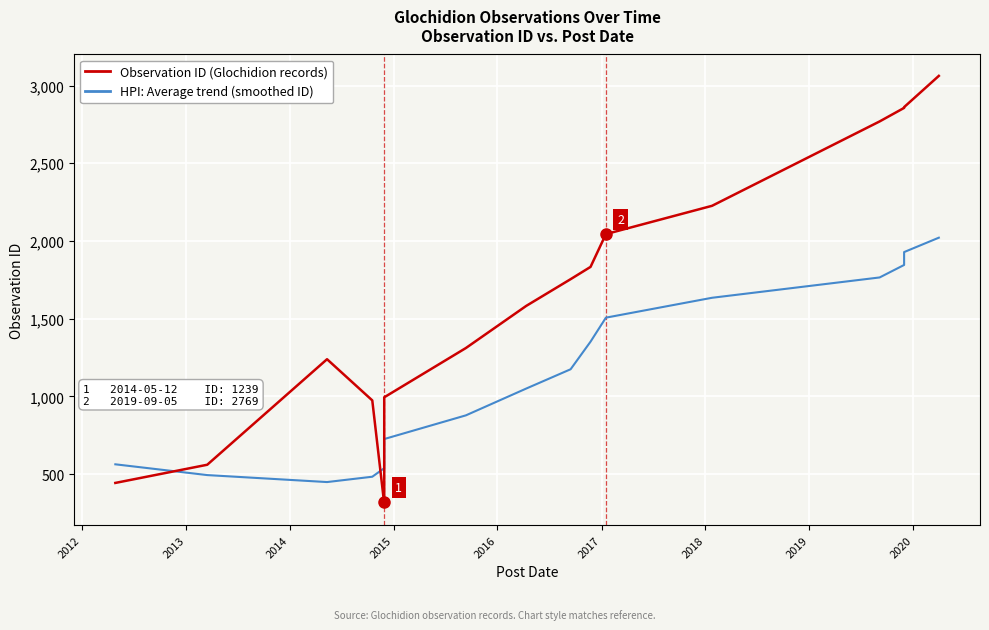

What is the average value of the Observation ID (Glochidion records) series?

1562.3